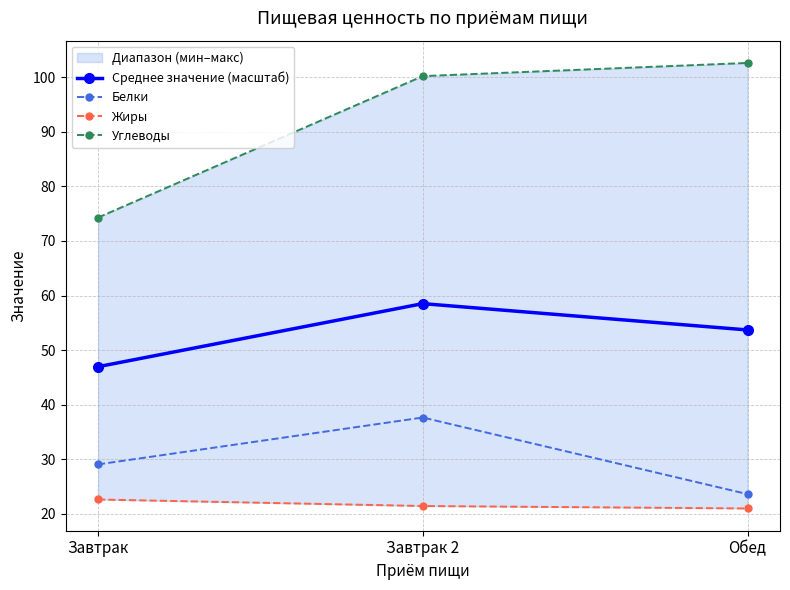

How many lines are shown in the chart?

4